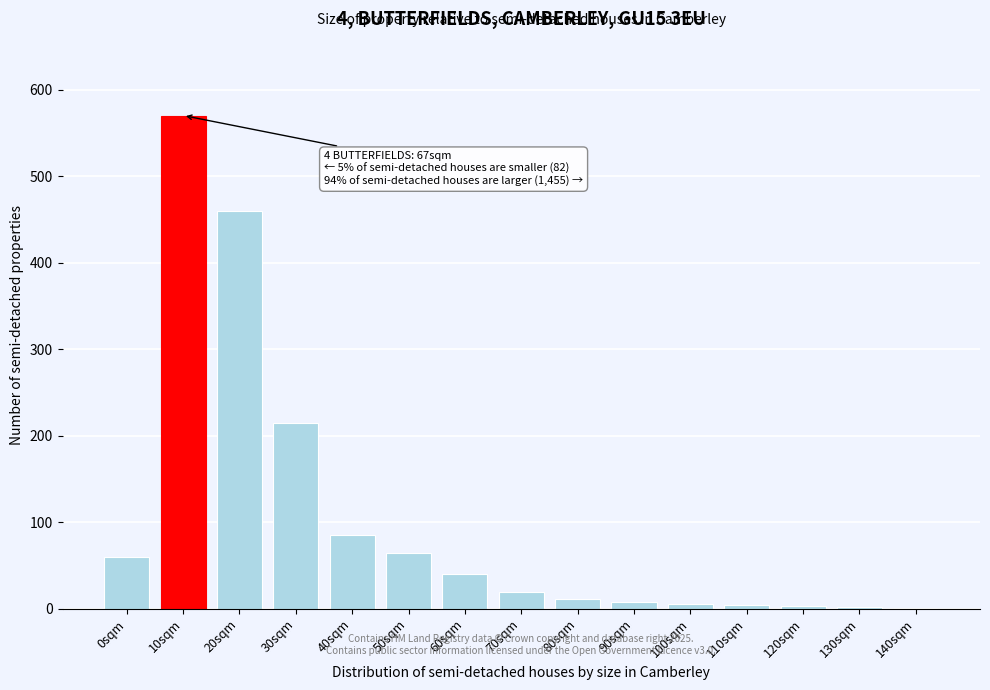

At which label is the value closest to 285?

30sqm